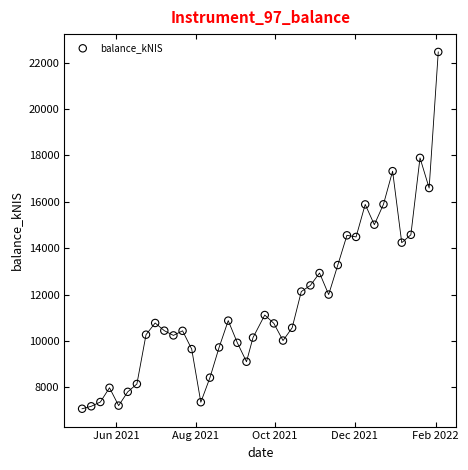

What is the range of X values (max minus min)?

273.0